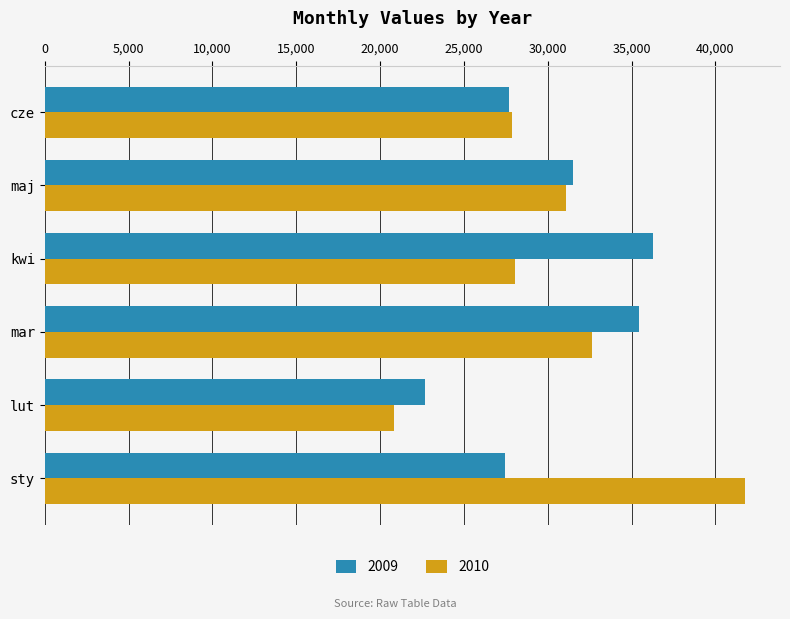

List the series in order of their peak value, highest first.

2010, 2009